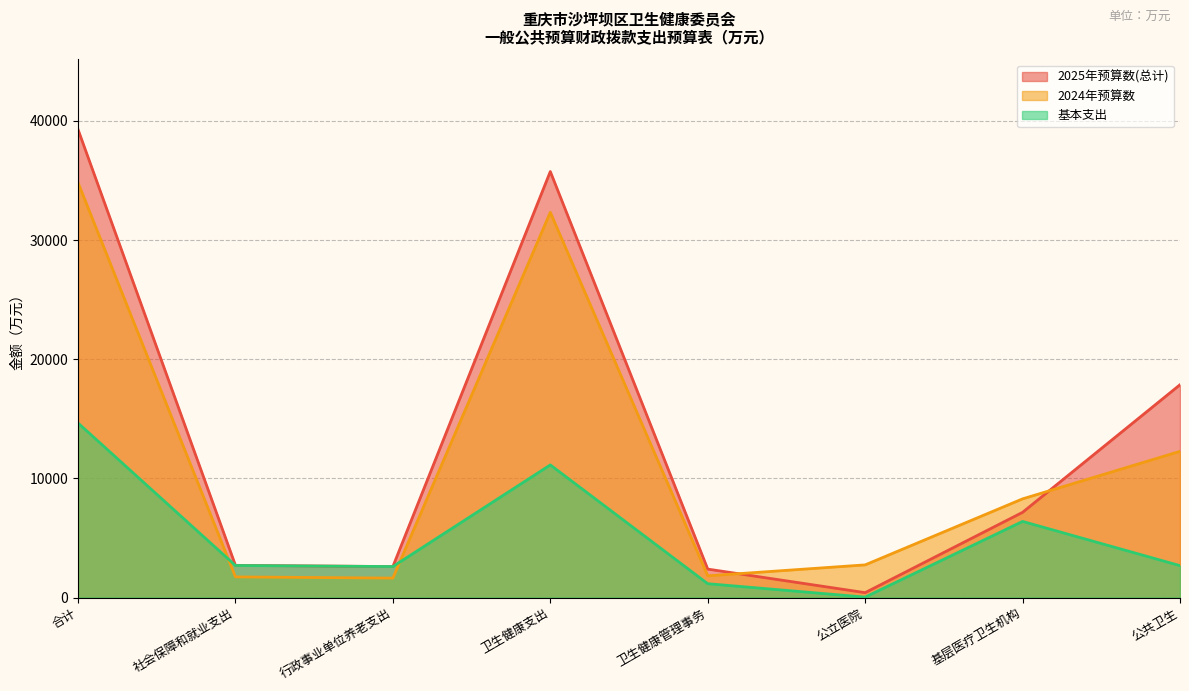

What is the label of the 3rd point from the left?

行政事业单位养老支出